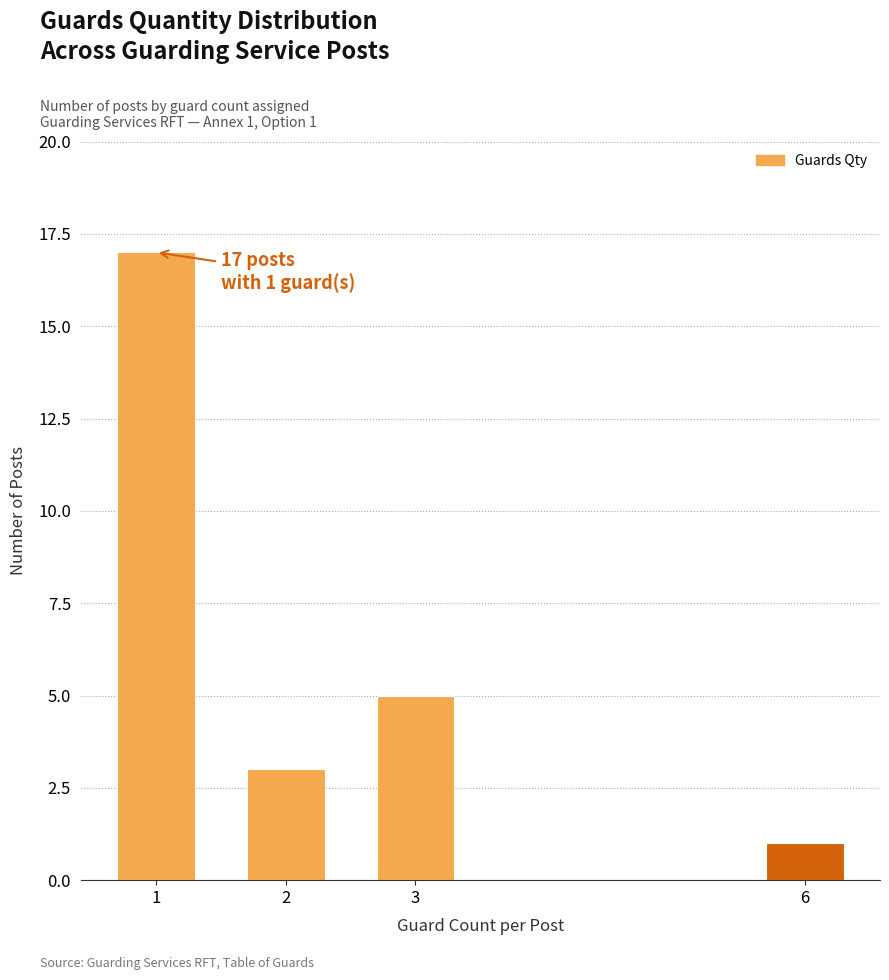

Reading right to left, transcribe all the data shown in this chart.

6=1	3=5	2=3	1=17